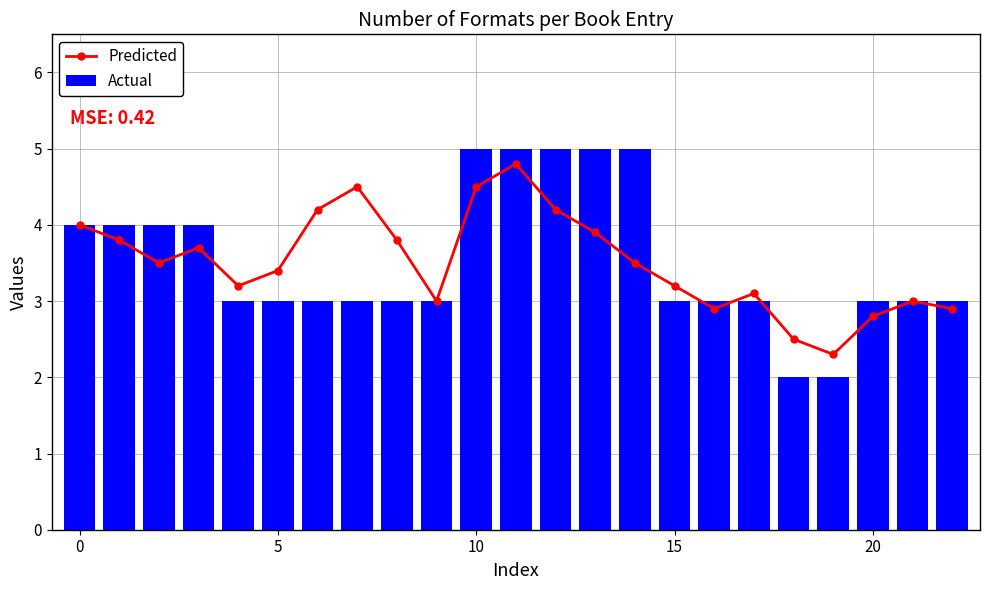

What is the difference between the maximum and minimum values in the Actual series?

3